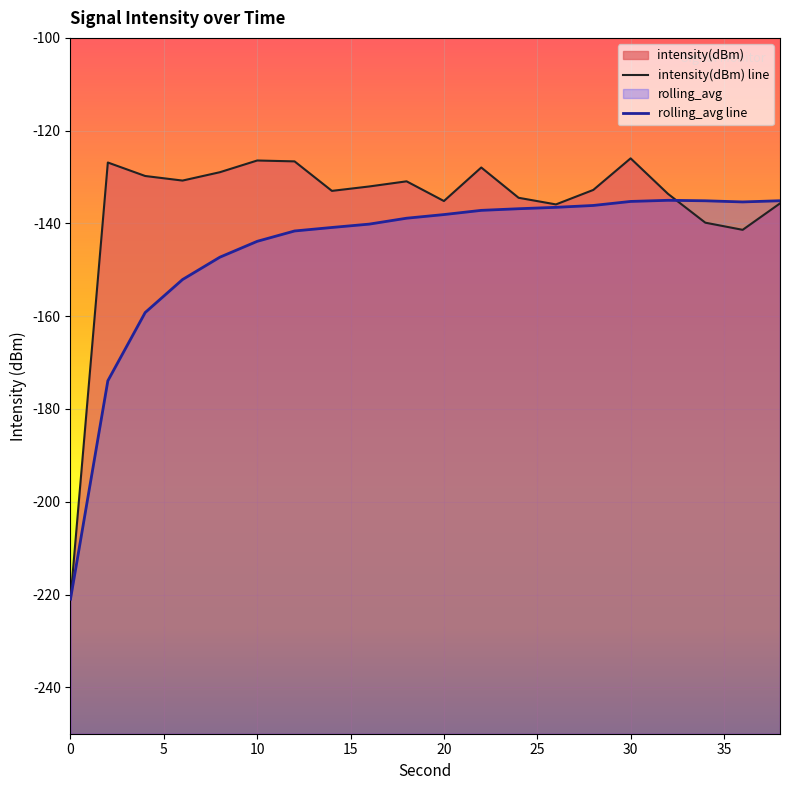

Which series has the widest spread of values?

intensity(dBm)